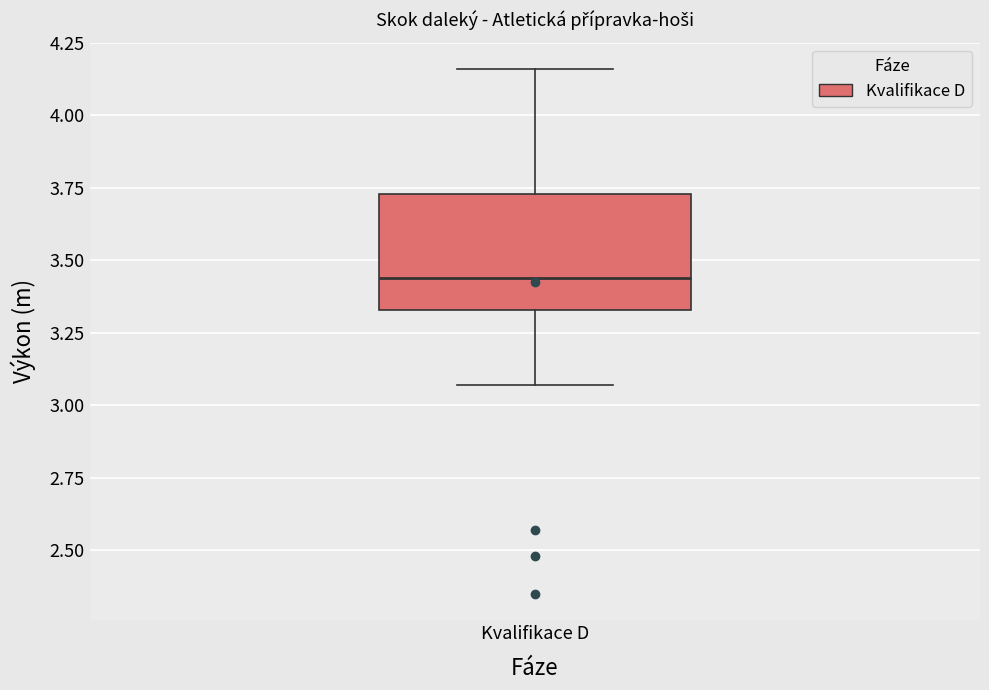

Where is the upper edge of the box for Kvalifikace D on the y-axis? The values are not printed on the chart, so give them approximately, as read against the axis.

3.75